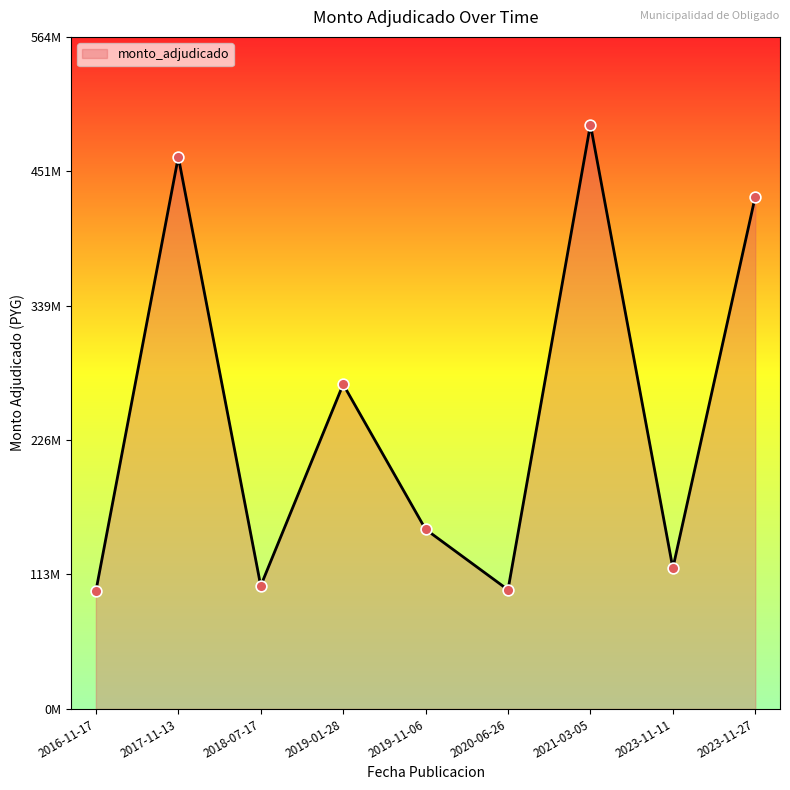

Is this an area chart (filled region under the line)?

Yes